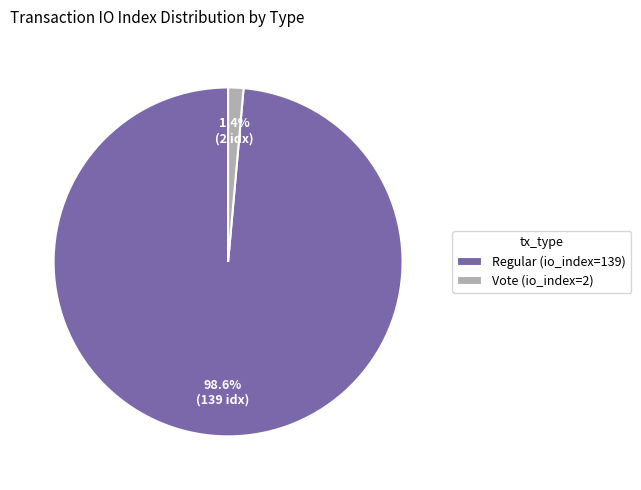

How many segments does this pie chart have?

2